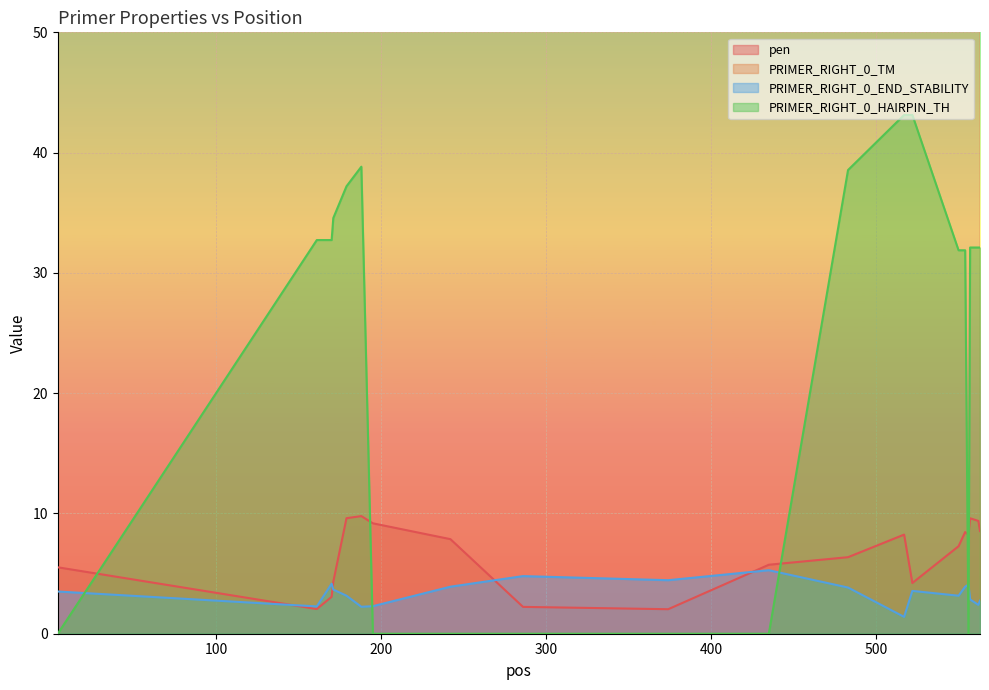

What is the highest value of the pen series?

9.8